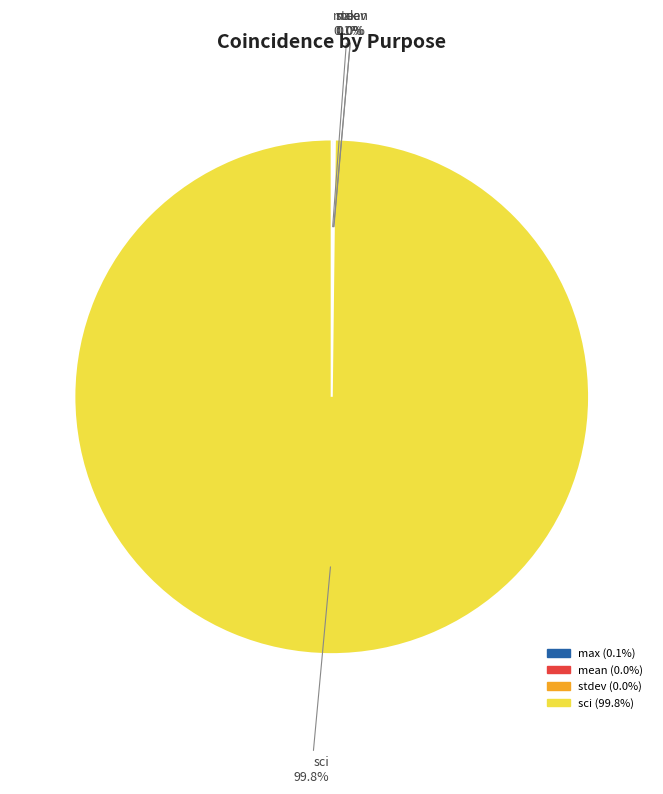

Which slice is the largest?

sci